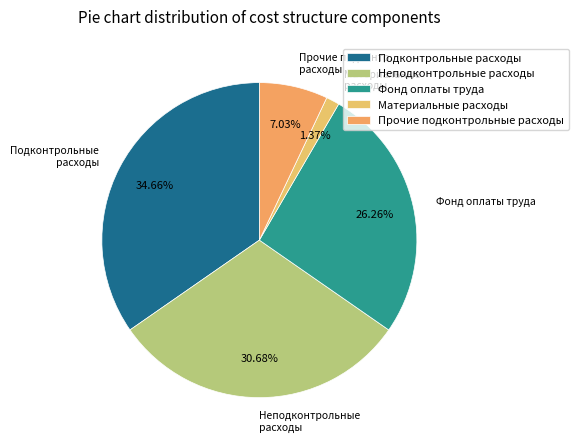

Which slice is the largest?

Подконтрольные расходы